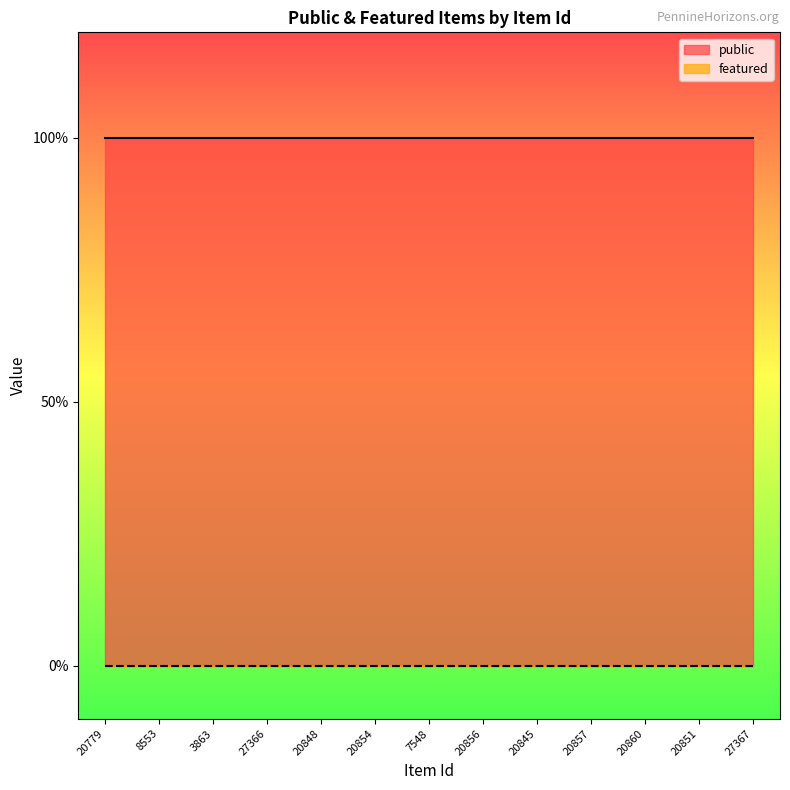

List the labels in order of public value, smallest first.

20779, 8553, 3863, 27366, 20848, 20854, 7548, 20856, 20845, 20857, 20860, 20851, 27367